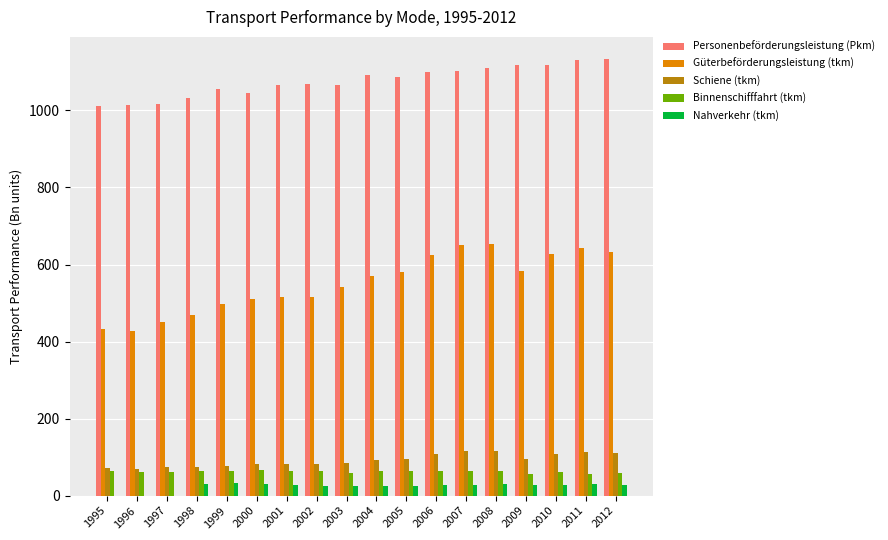

What is the sum of the Personenbeförderungsleistung (Pkm) values at 2011 and 2003?

2196.5